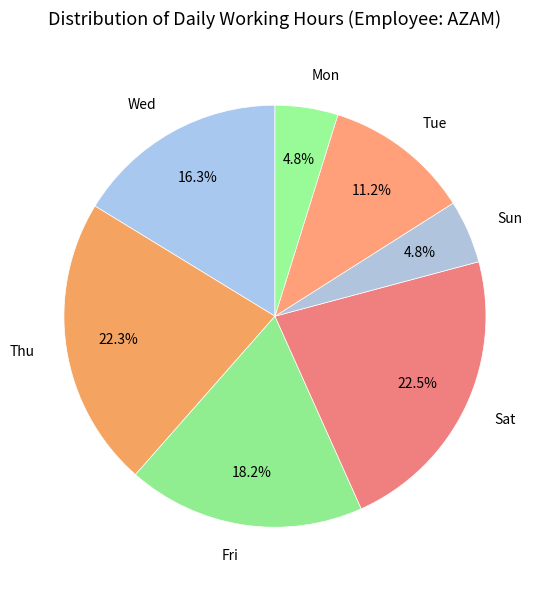

Does Tue account for over 50% of the chart?

No